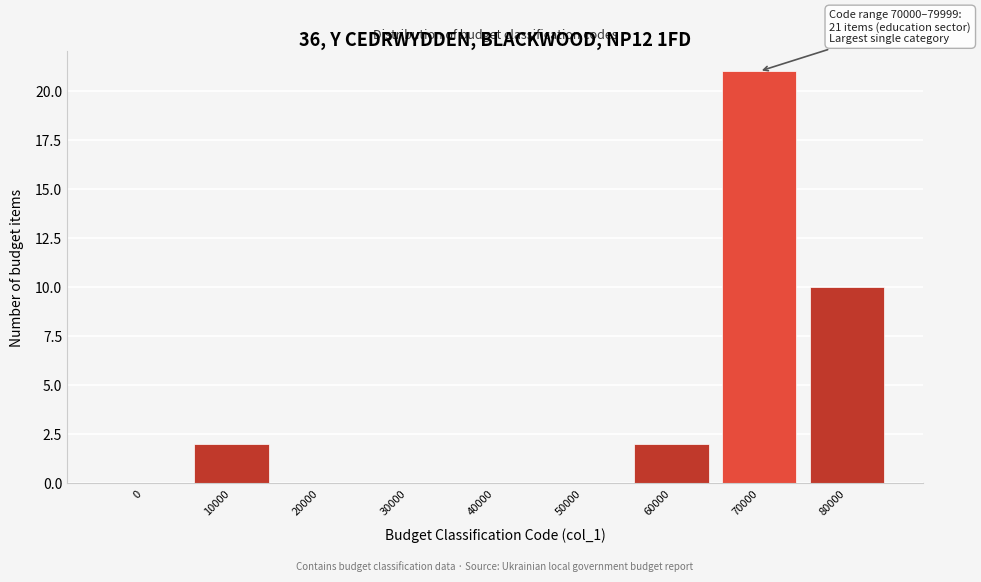

Reading left to right, transcribe all the data shown in this chart.

0=0	10000=2	20000=0	30000=0	40000=0	50000=0	60000=2	70000=21	80000=10